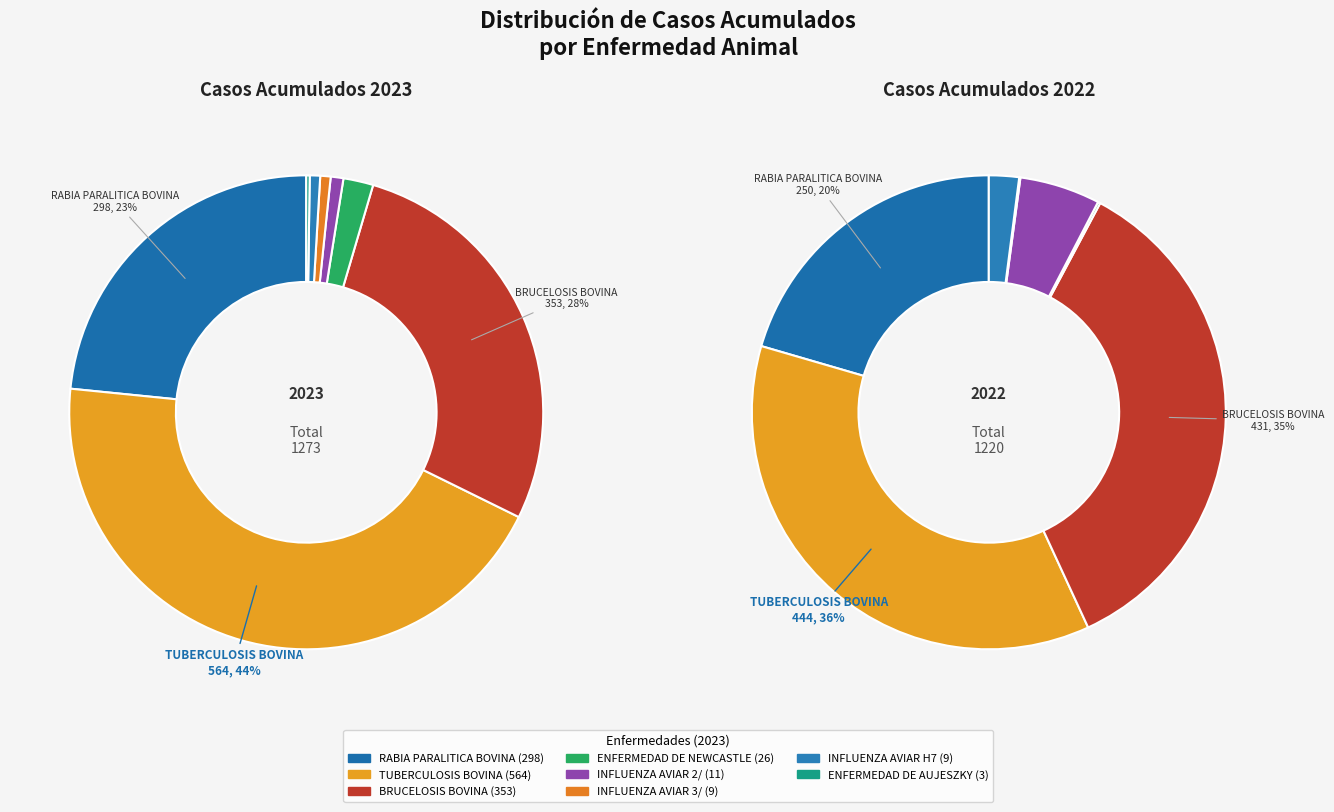

Does 7 represent more than half of the total?

No